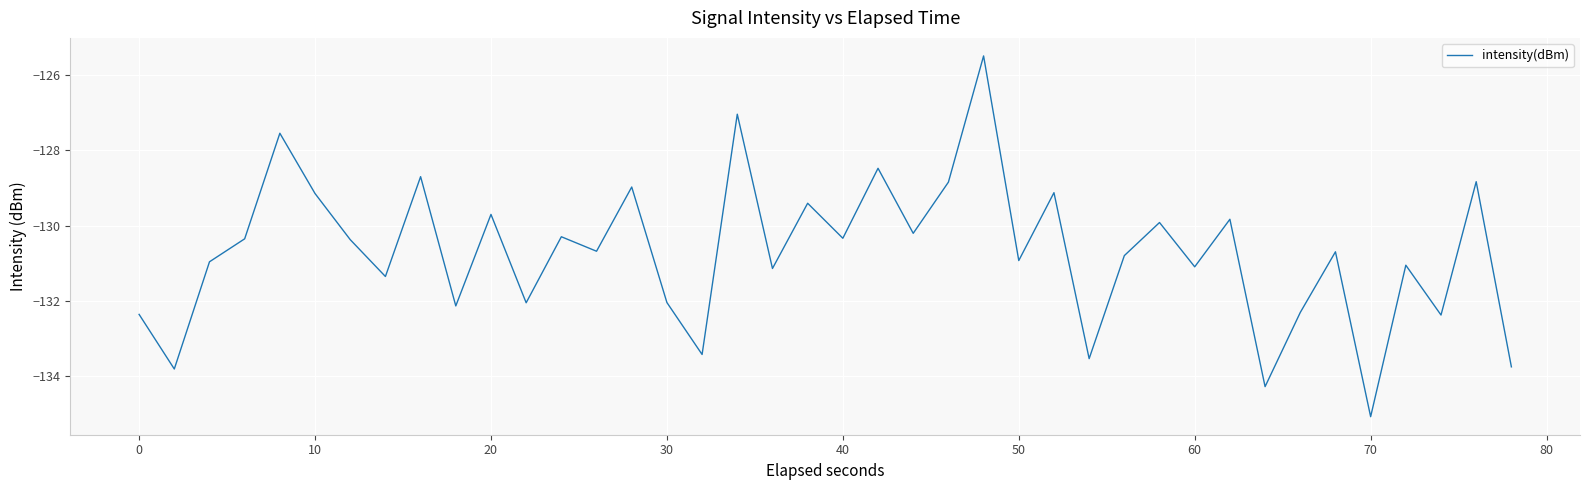

Does the chart display data point markers on the line(s)?

No